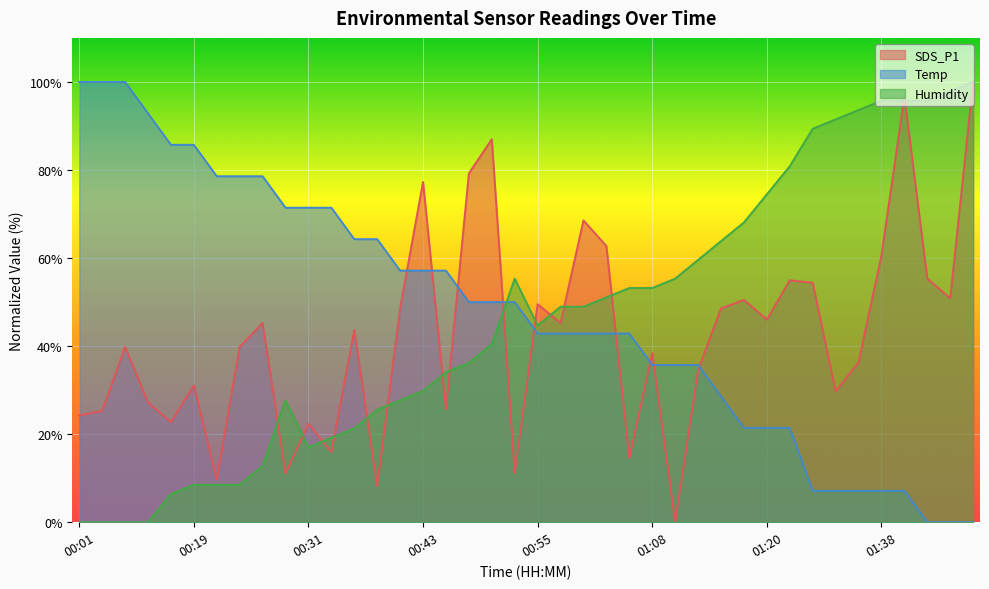

Which series changed the most between 01:22 and 01:47?

SDS_P1